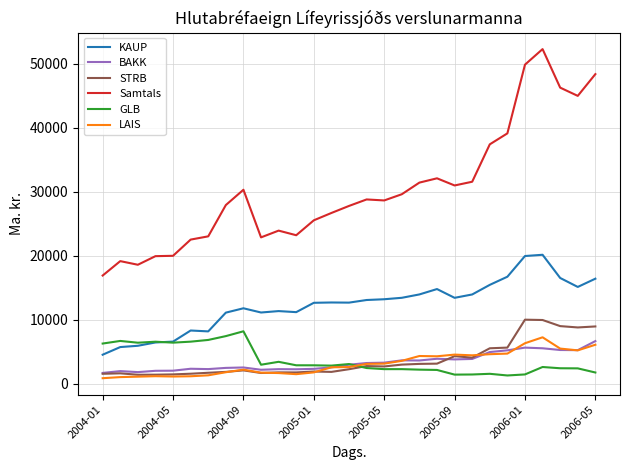

At how many categories does at least one series exceed 22214?

24